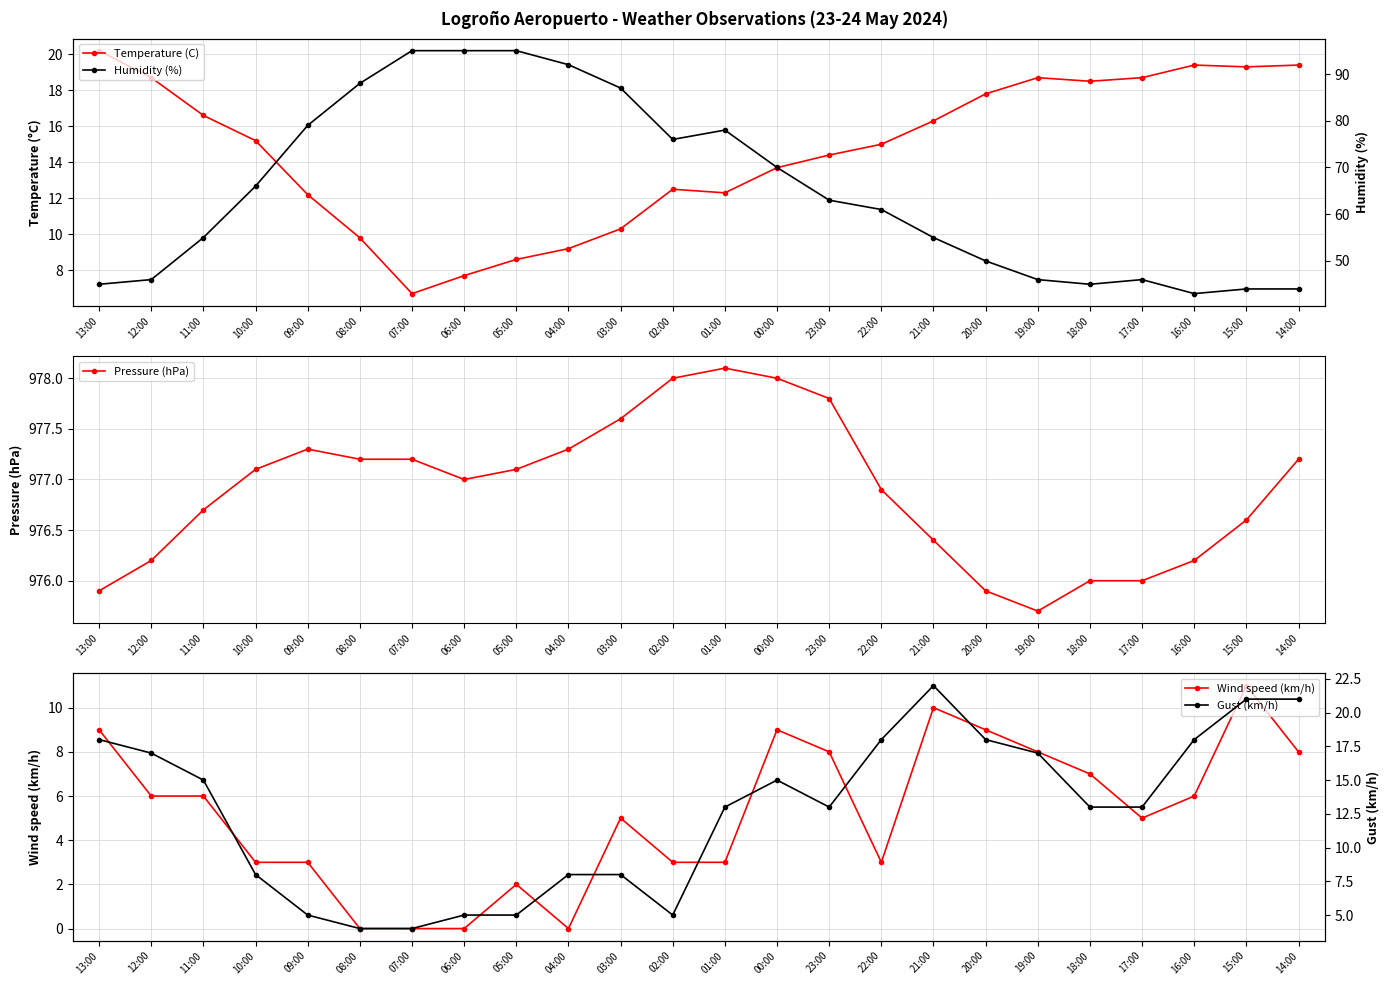

What is the maximum value for Humidity (%)?

95.0